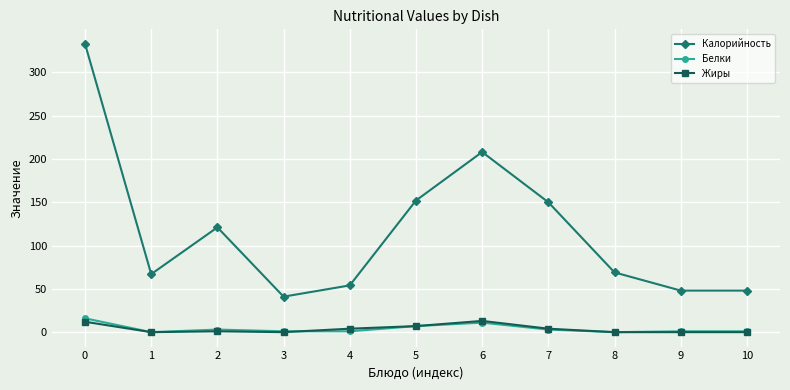

True or false: Калорийность and Белки cross at least once.

False